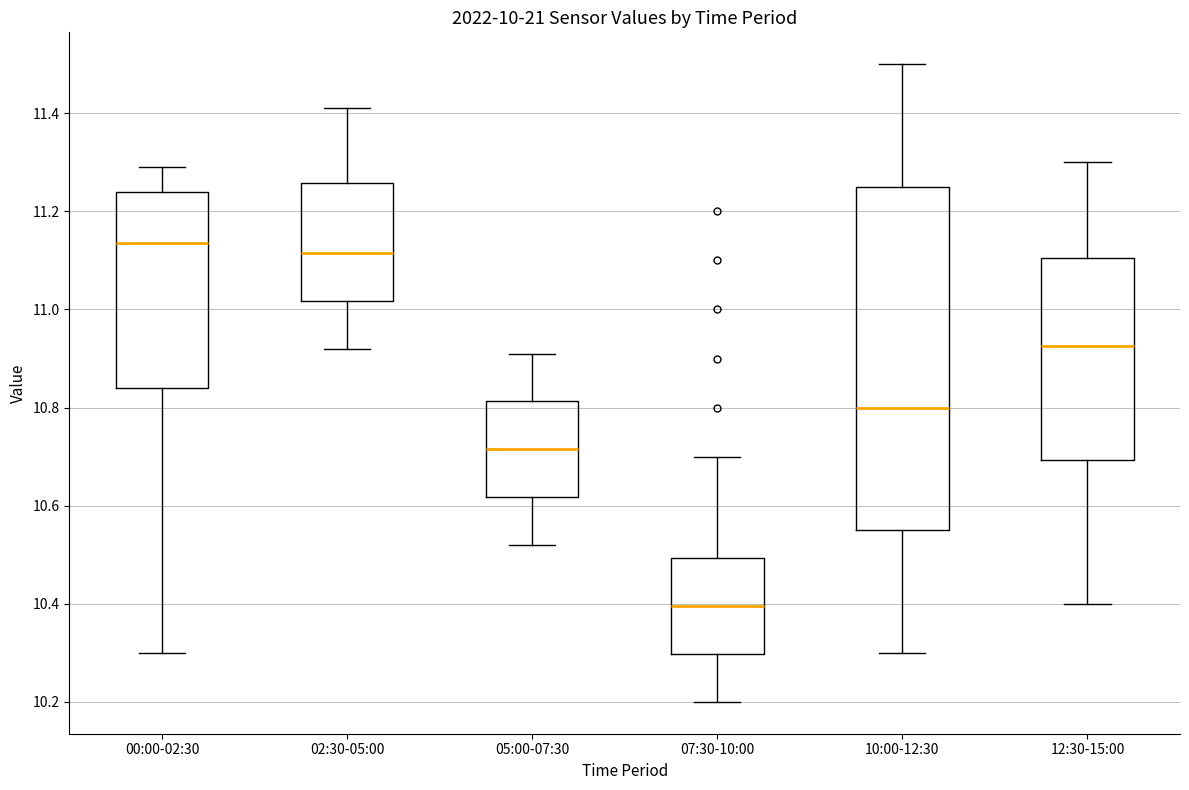

Reading left to right, read every box against the y-axis: the position of its median line, the range the box covers, and the ends of its whiskers. The values are not printed on the chart, so give them approximately, as read against the axis.

00:00-02:30: median 11.14, box 10.84 to 11.24, whiskers 10.30 to 11.30
02:30-05:00: median 11.12, box 11.02 to 11.26, whiskers 10.92 to 11.42
05:00-07:30: median 10.72, box 10.62 to 10.82, whiskers 10.52 to 10.92
07:30-10:00: median 10.40, box 10.30 to 10.50, whiskers 10.20 to 10.70
10:00-12:30: median 10.80, box 10.56 to 11.26, whiskers 10.30 to 11.50
12:30-15:00: median 10.92, box 10.70 to 11.10, whiskers 10.40 to 11.30